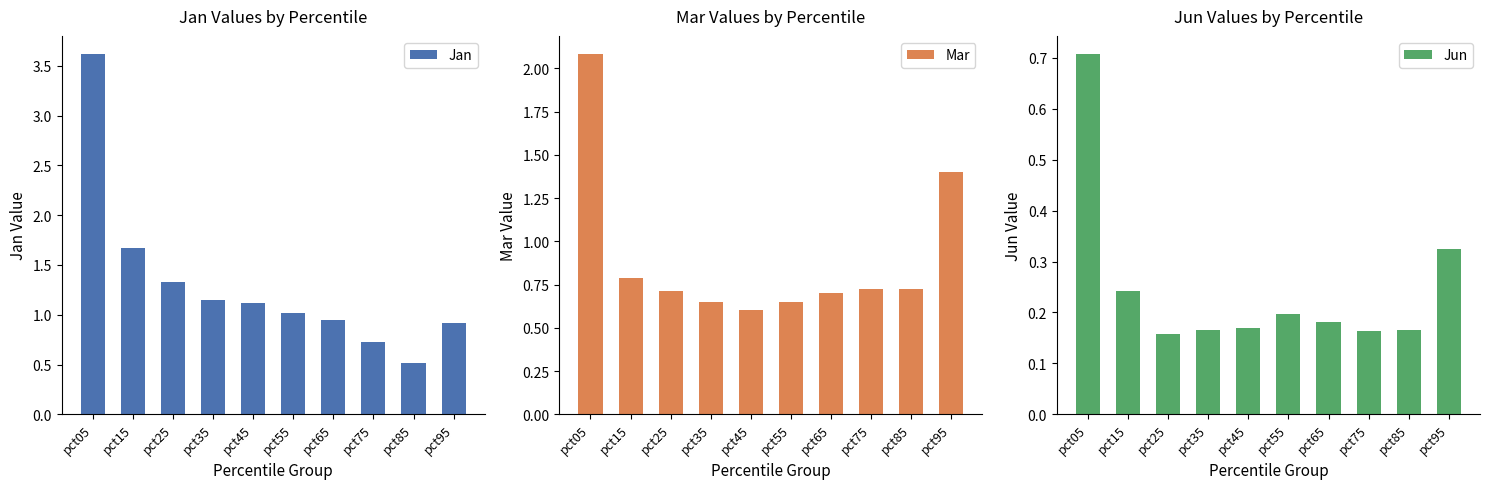

At how many categories does at least one series exceed 0?

10